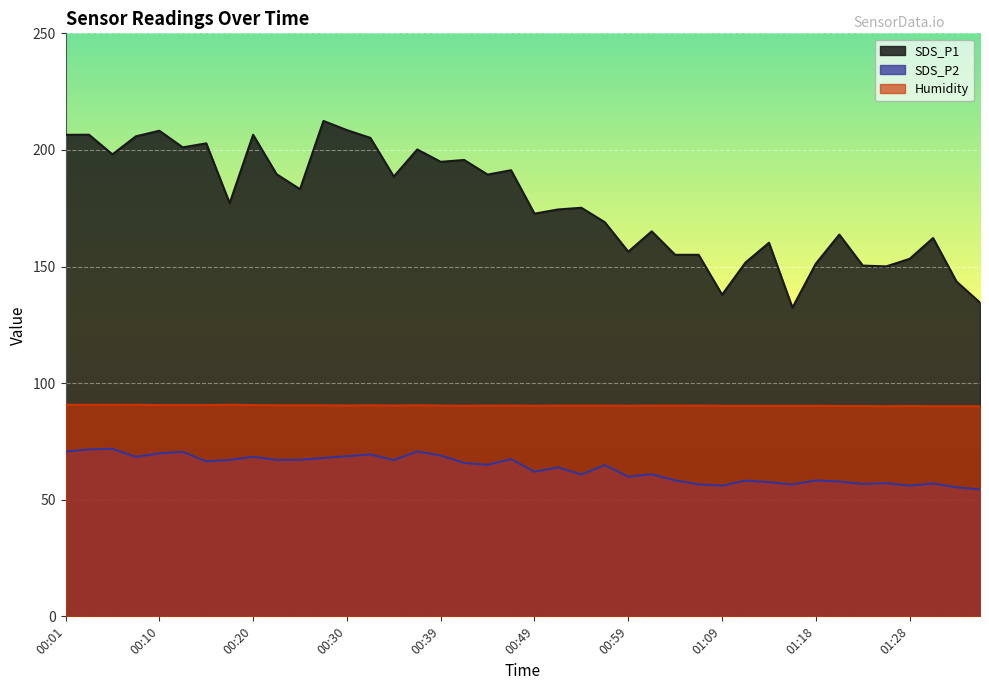

What is the difference between the Humidity values at 00:37 and 00:35?

0.1